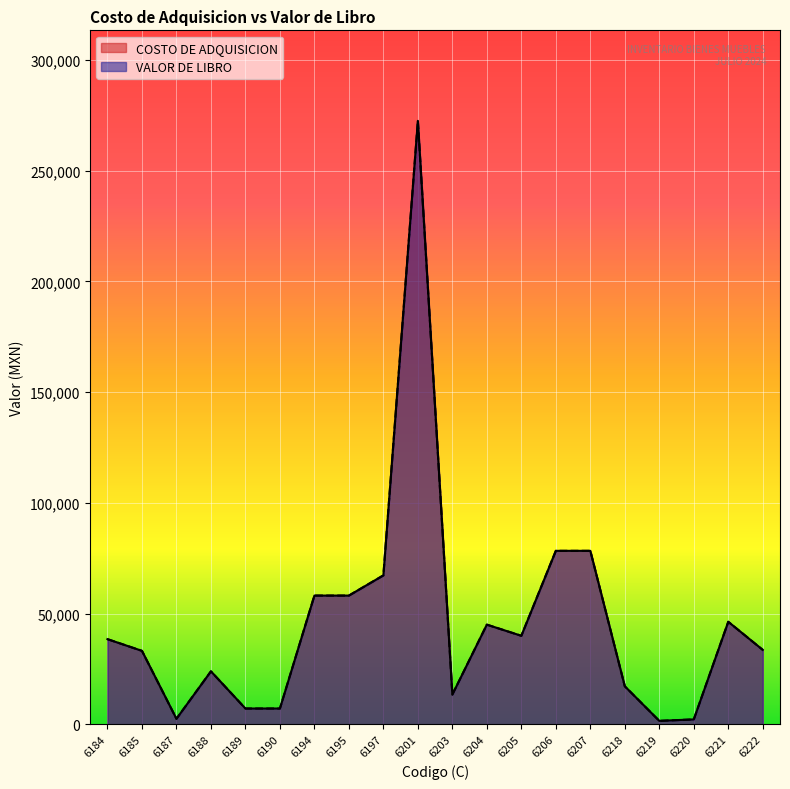

The value of VALOR DE LIBRO at 6203 is 13399.0. True or false?

True